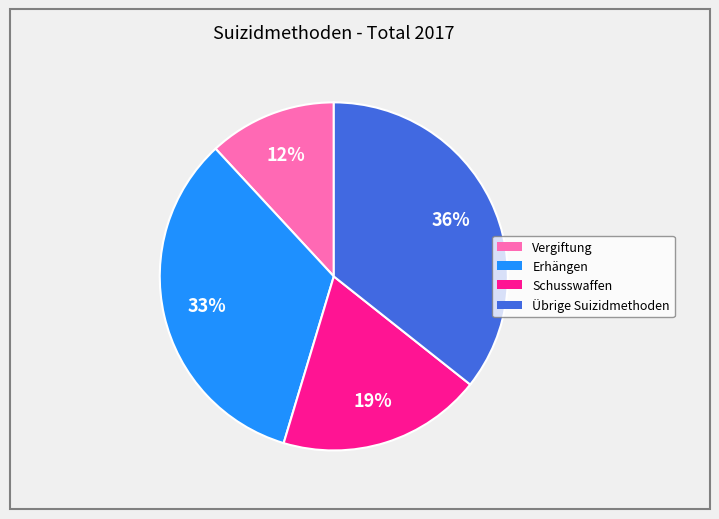

What is the largest slice in the pie chart?

Übrige Suizidmethoden